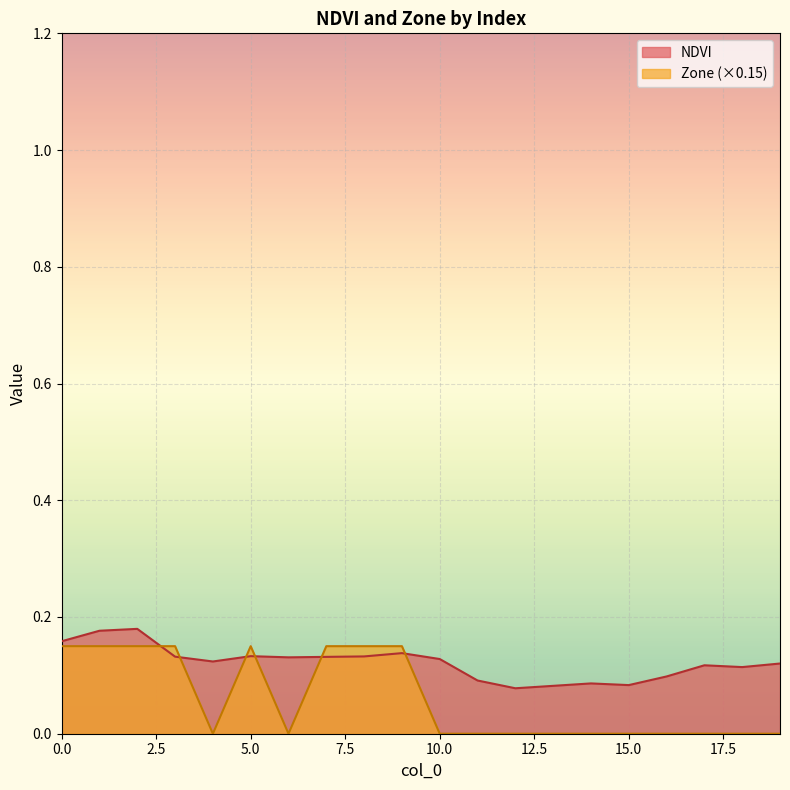

What is the maximum value for Zone?

0.1